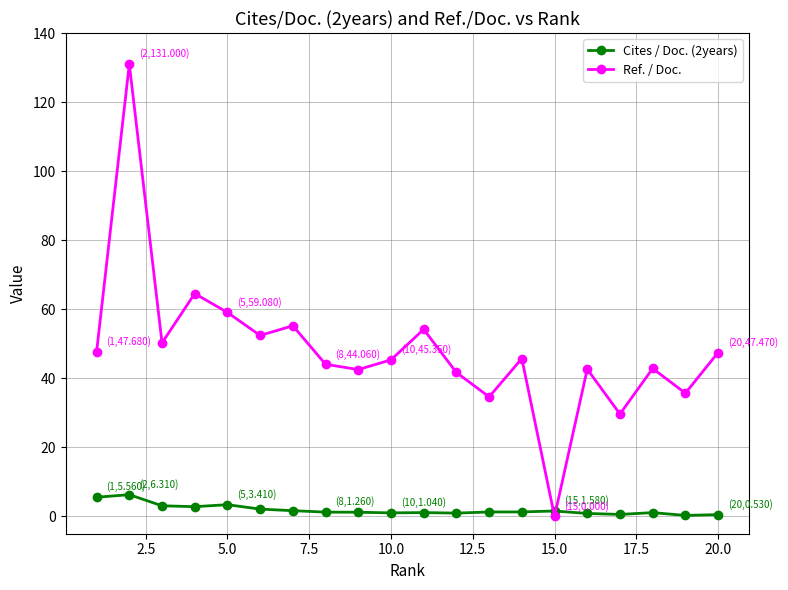

What is the value of the Ref. / Doc. point at the 3rd from the left?

50.3